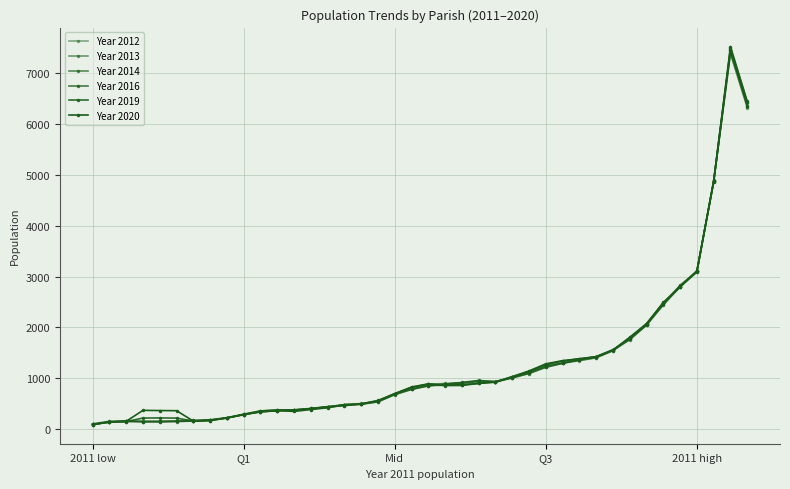

What is the label of the 22nd point from the left?

21